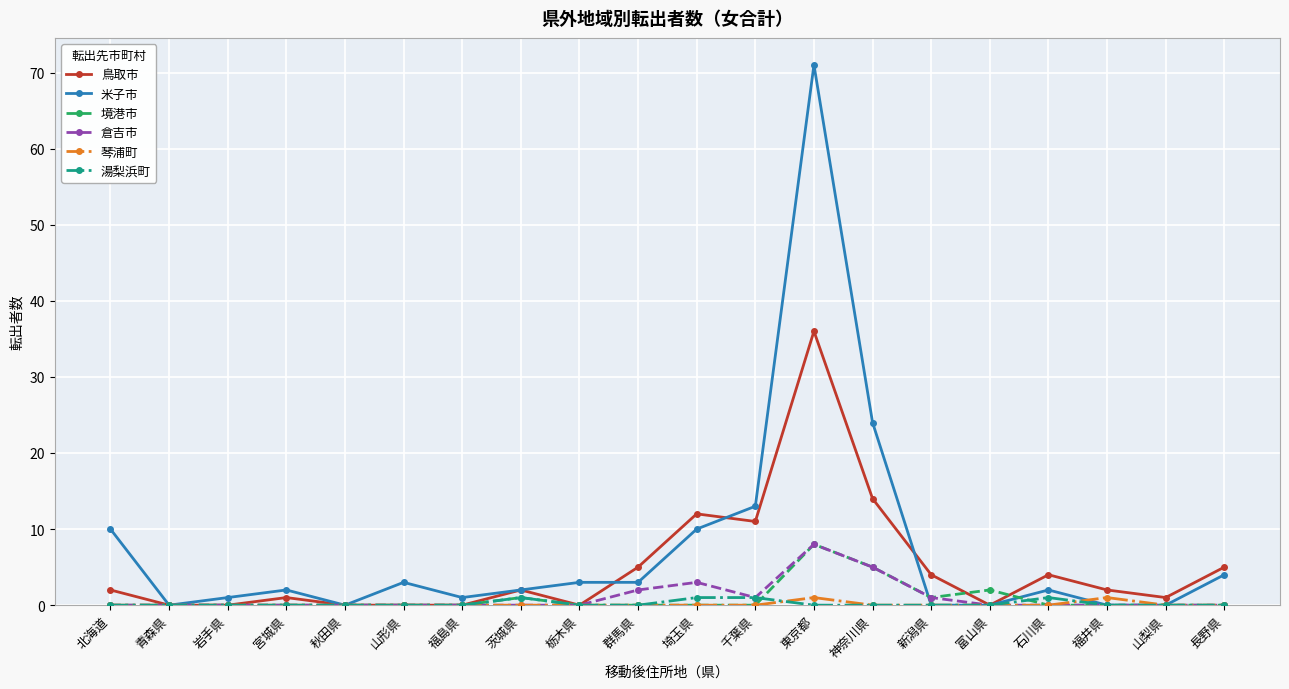

True or false: 鳥取市 has a value of 7 at 神奈川県.

False